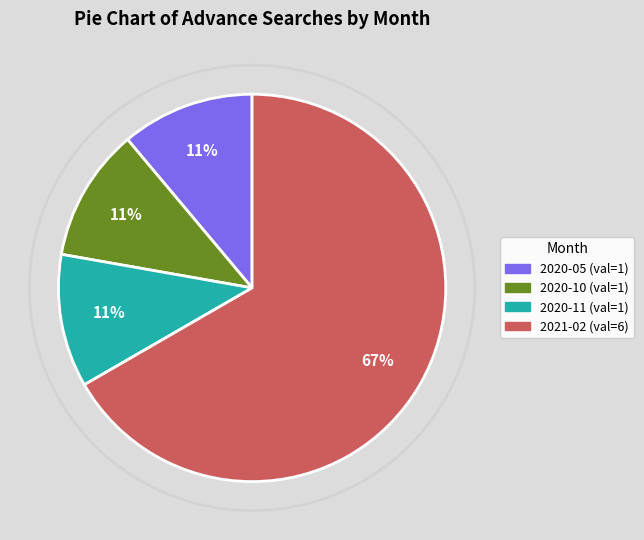

Is there any slice that represents more than half of the pie?

Yes